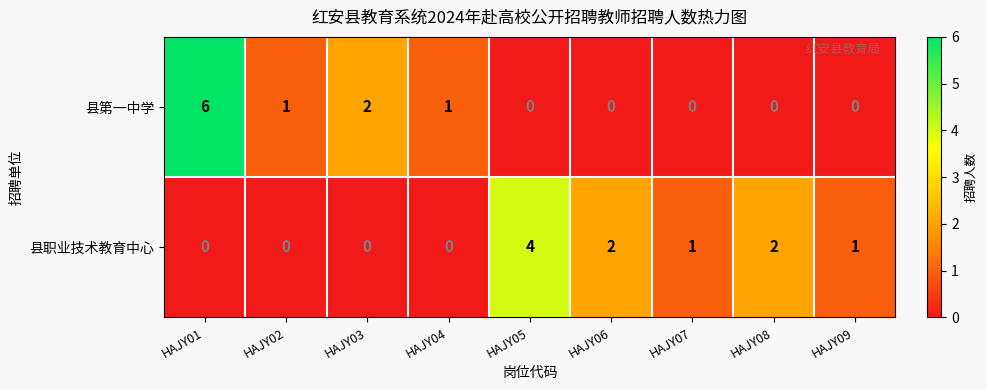

Reading right to left, what are all the values shown in this chart?

县第一中学: HAJY09=0	HAJY08=0	HAJY07=0	HAJY06=0	HAJY05=0	HAJY04=1	HAJY03=2	HAJY02=1	HAJY01=6
县职业技术教育中心: HAJY09=1	HAJY08=2	HAJY07=1	HAJY06=2	HAJY05=4	HAJY04=0	HAJY03=0	HAJY02=0	HAJY01=0